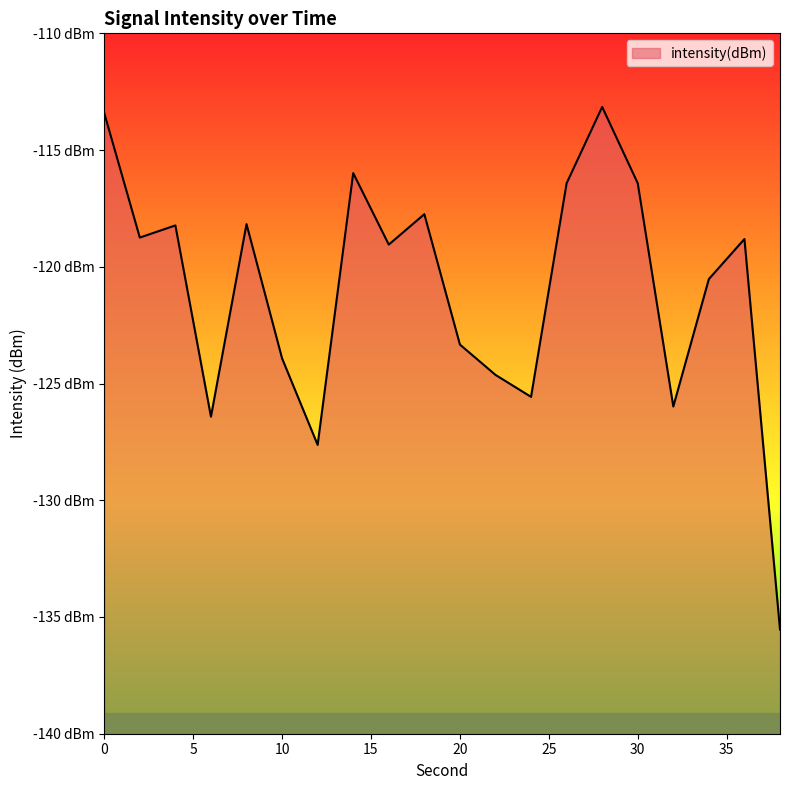

Reading left to right, extract all data points from this chart.

0=-113.4	2=-118.7	4=-118.2	6=-126.4	8=-118.2	10=-123.9	12=-127.6	14=-116.0	16=-119.0	18=-117.7	20=-123.3	22=-124.6	24=-125.6	26=-116.4	28=-113.2	30=-116.4	32=-126.0	34=-120.5	36=-118.8	38=-135.5